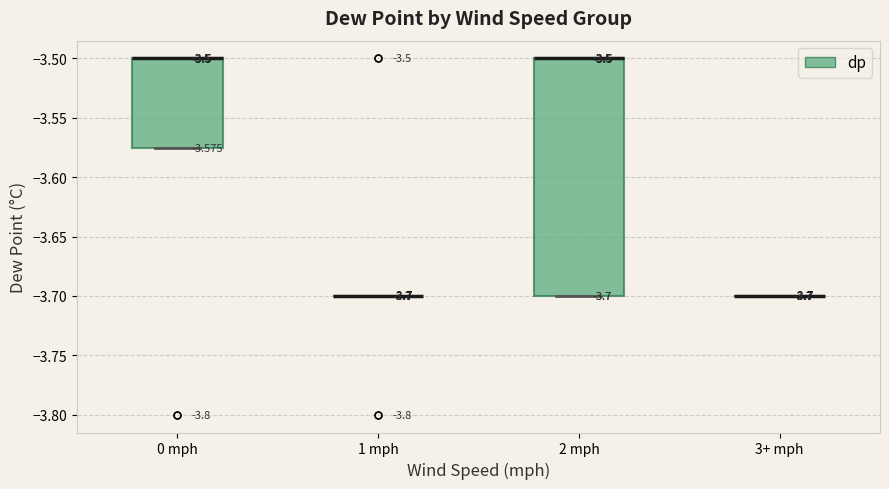

Which box is the tallest, from its lower edge to its upper edge?

2 mph